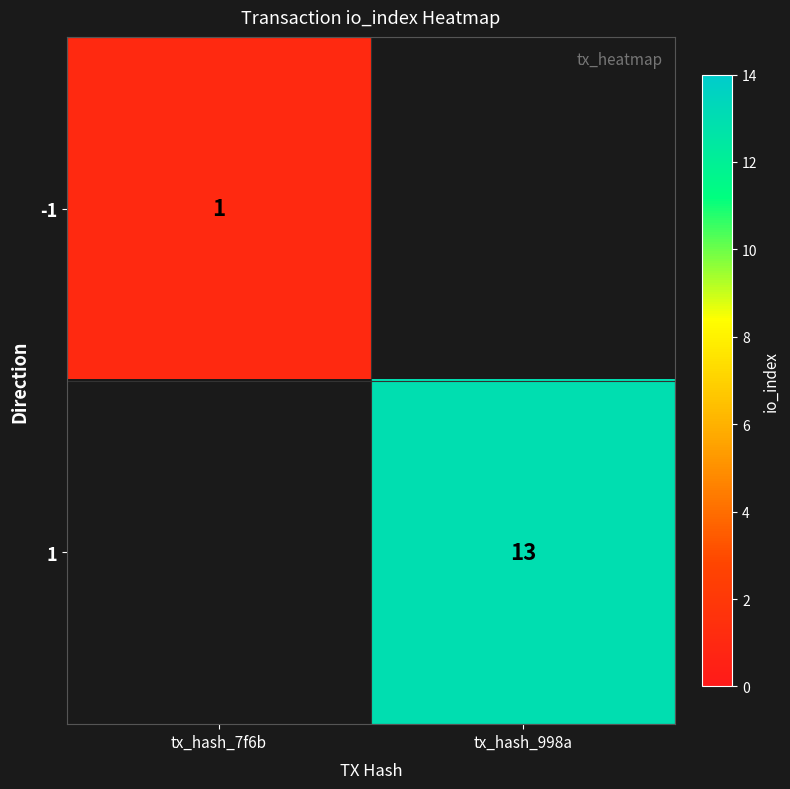

Is the value of -1 at tx_hash_7f6b greater than the value of 1 at tx_hash_998a?

No